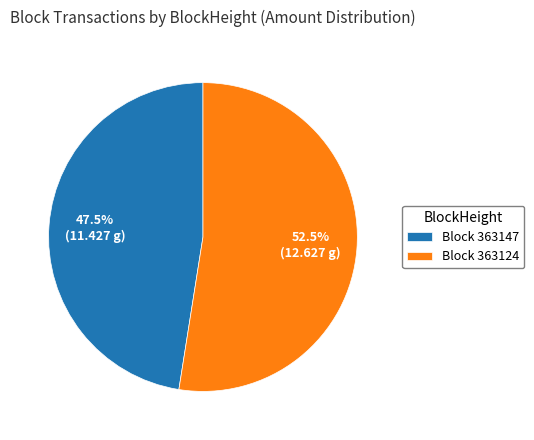

Which slice is the smallest?

Block 363147